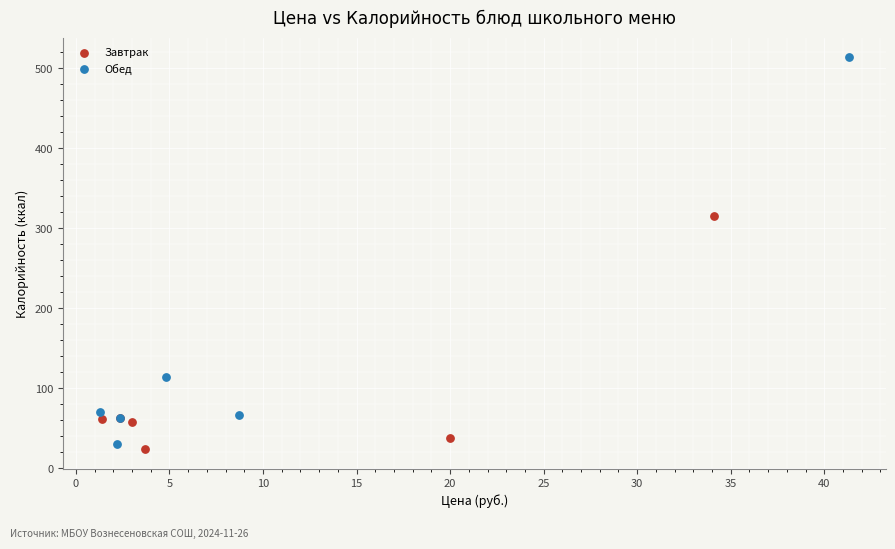

Which series has the widest spread of Y values?

Обед